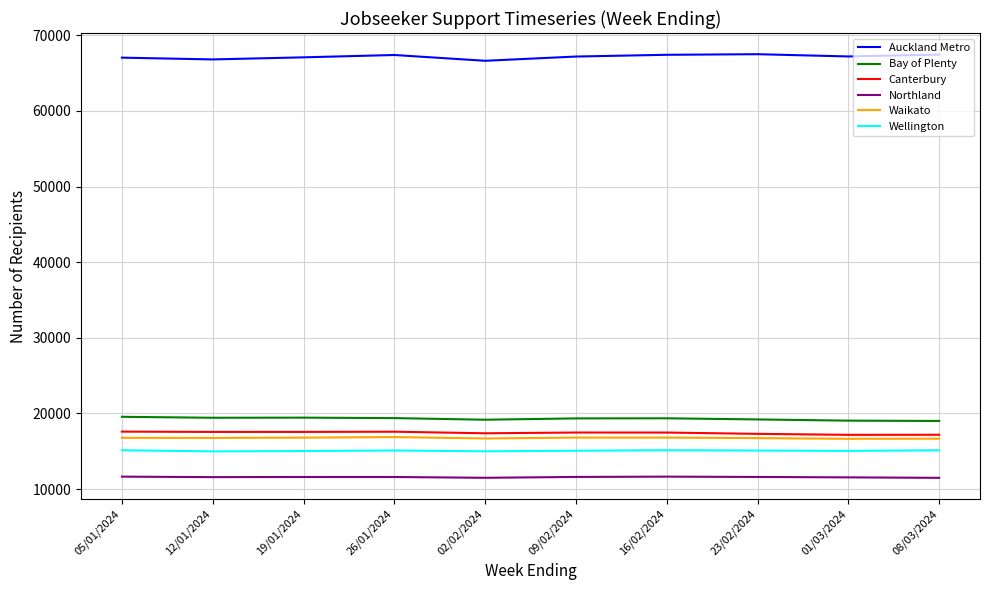

What is the difference between the highest and lowest values at 12/01/2024?

55233